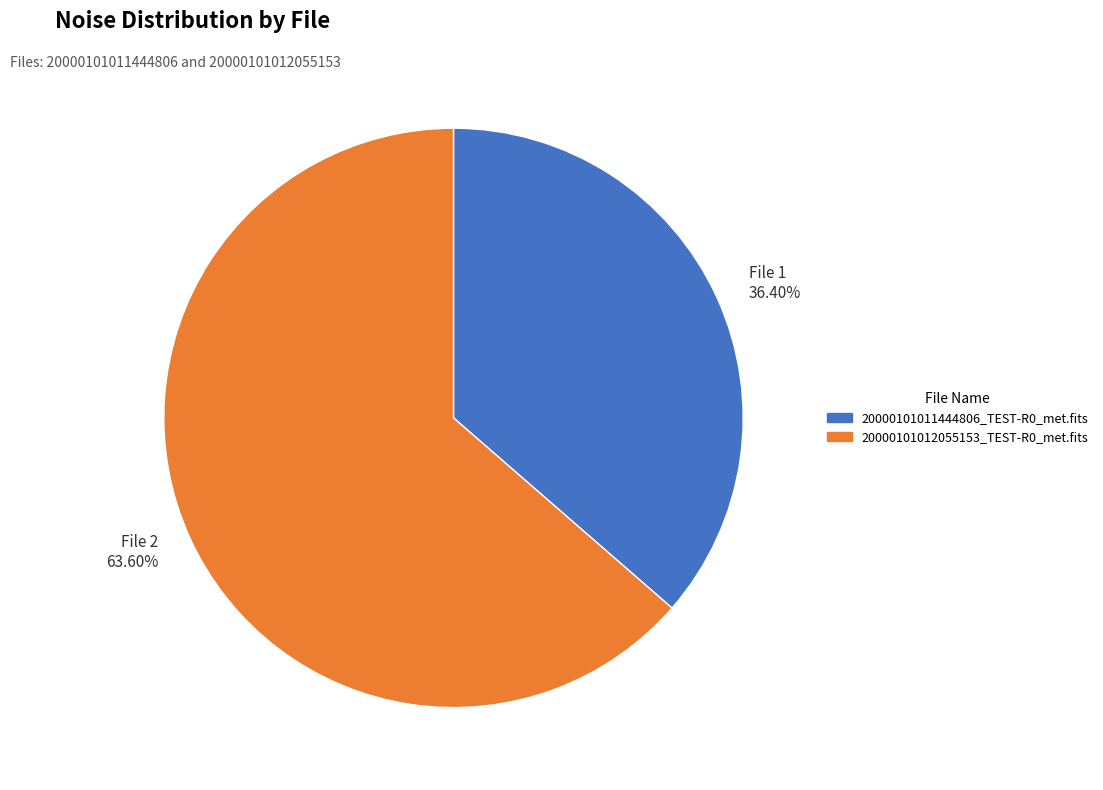

What is the ratio of the value at File 2 63.60% to the value at File 1 36.40%?

1.7